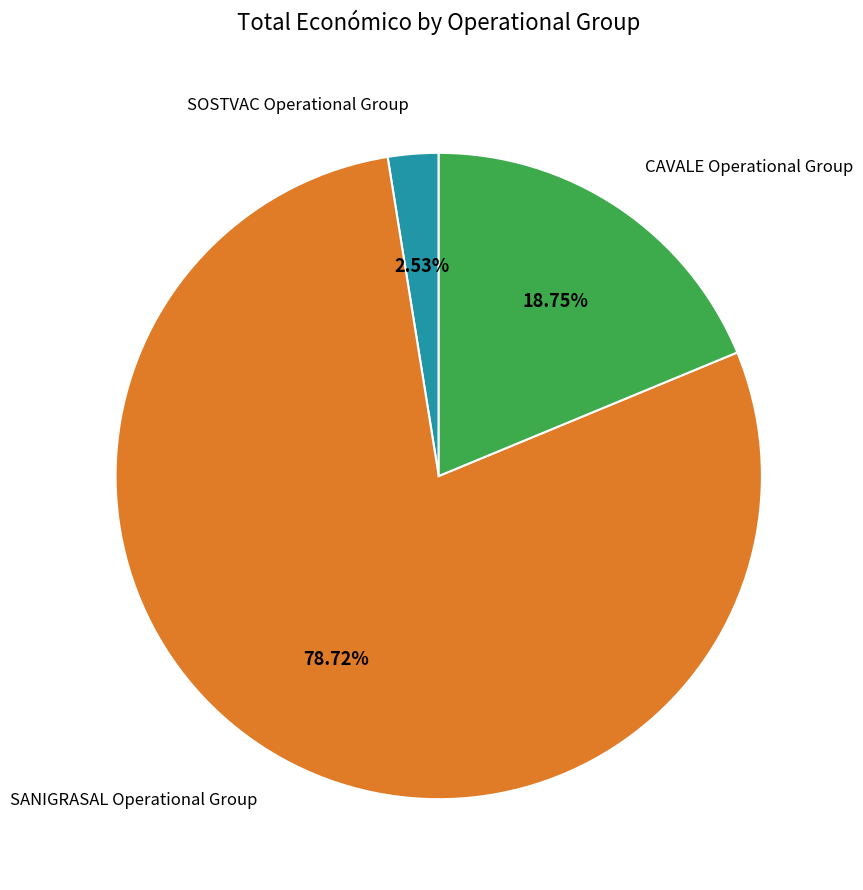

Does any single category account for the majority?

Yes